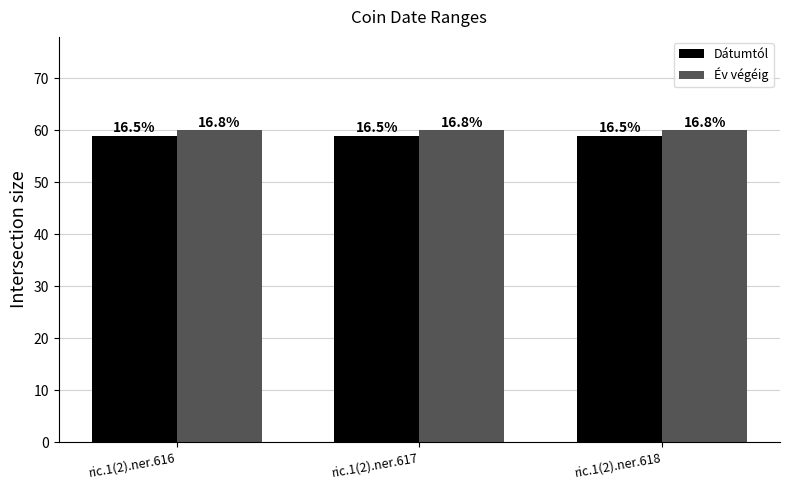

Which category has the lowest value in the Év végéig series?

ric.1(2).ner.616